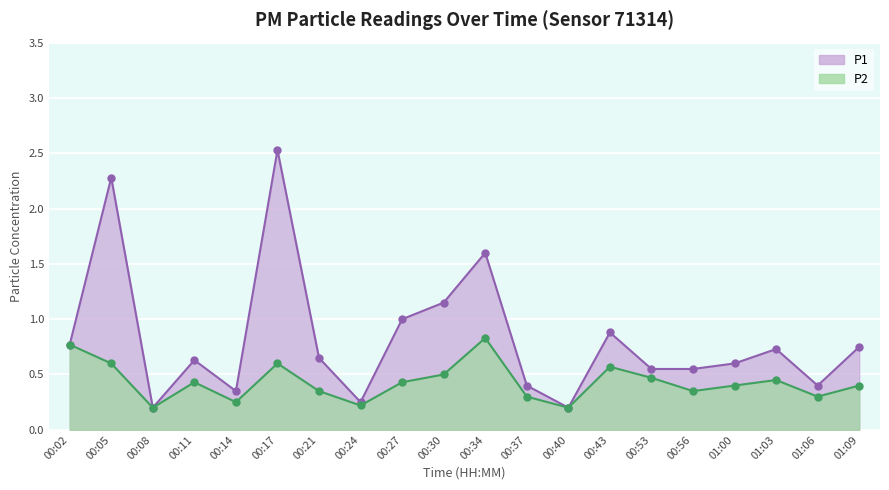

True or false: P1 and P2 cross at least once.

False